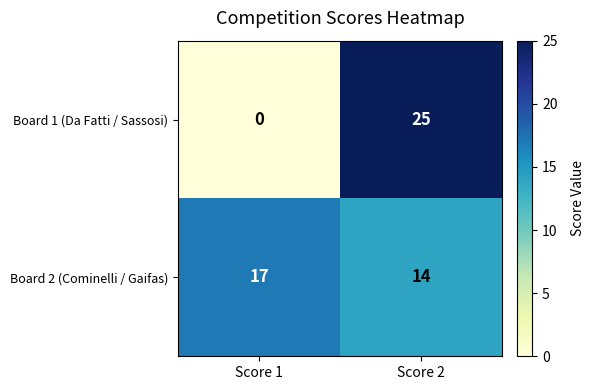

Between Score 1 and Score 2, which series saw the biggest shift?

Board 1 (Da Fatti / Sassosi)